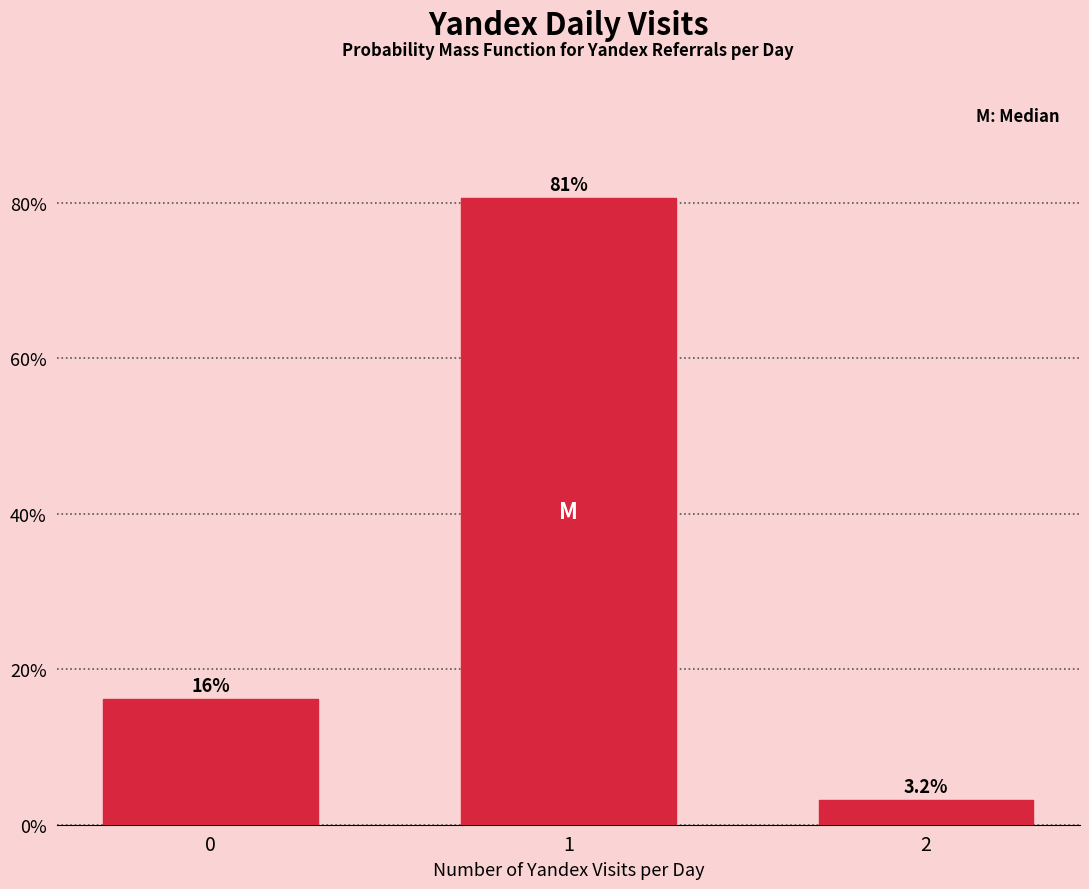

Reading left to right, transcribe all the data shown in this chart.

0=16.1	1=80.6	2=3.2